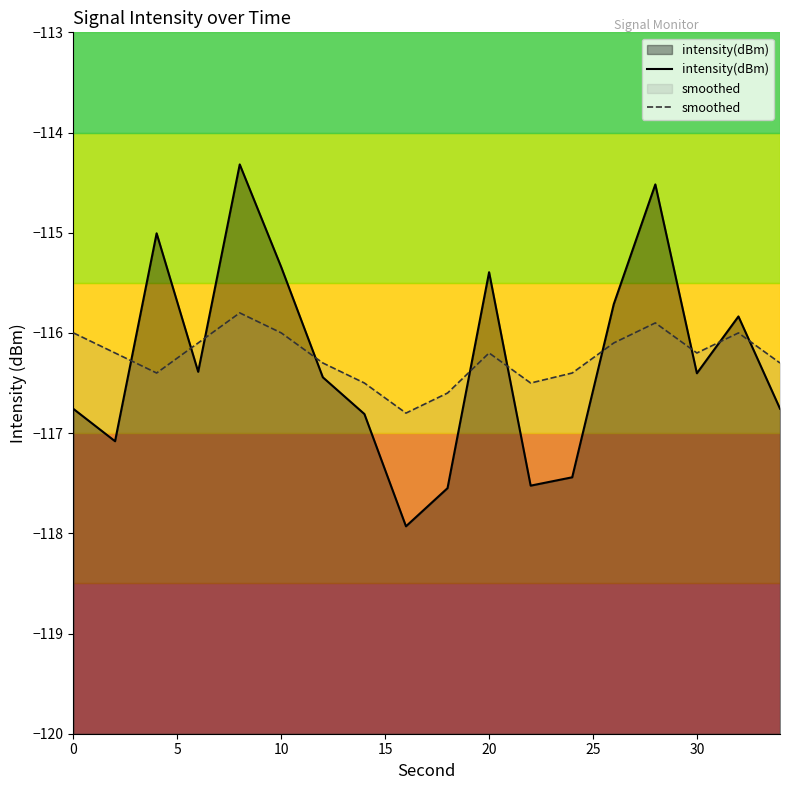

How many data points in intensity(dBm) are less than -116?

11